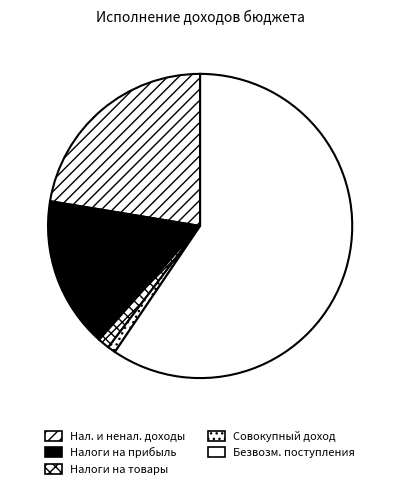

How many segments does this pie chart have?

5